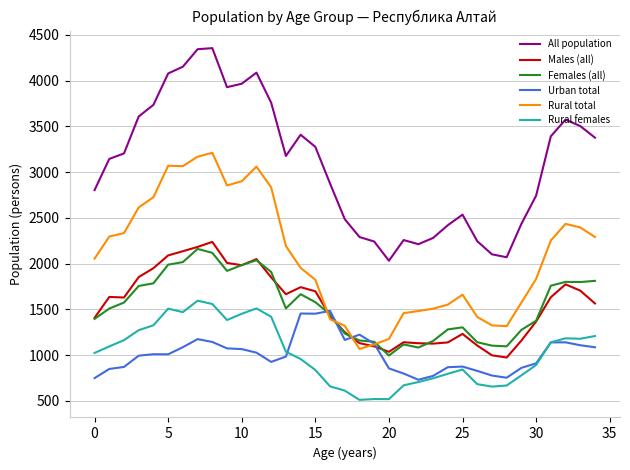

What are all the series names shown in the legend?

All population, Males (all), Females (all), Urban total, Rural total, Rural females